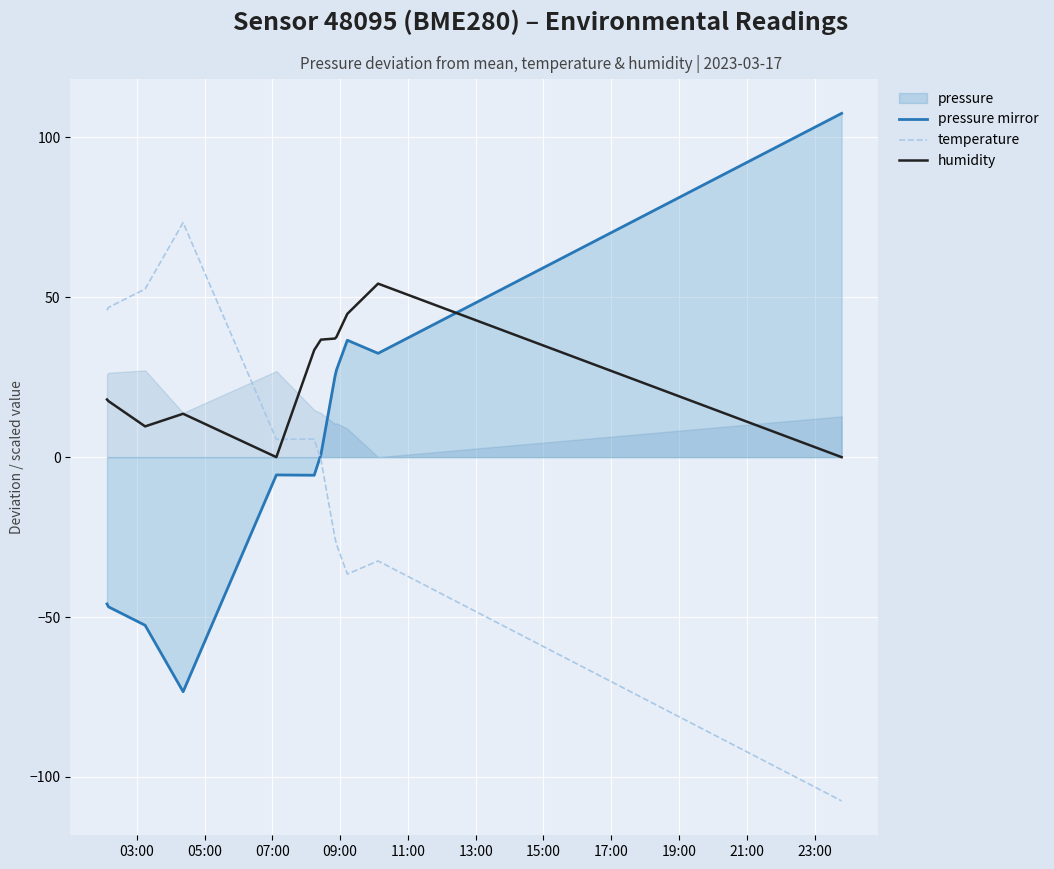

What is the difference between the maximum and second lowest values in the pressure mirror series?

109.9